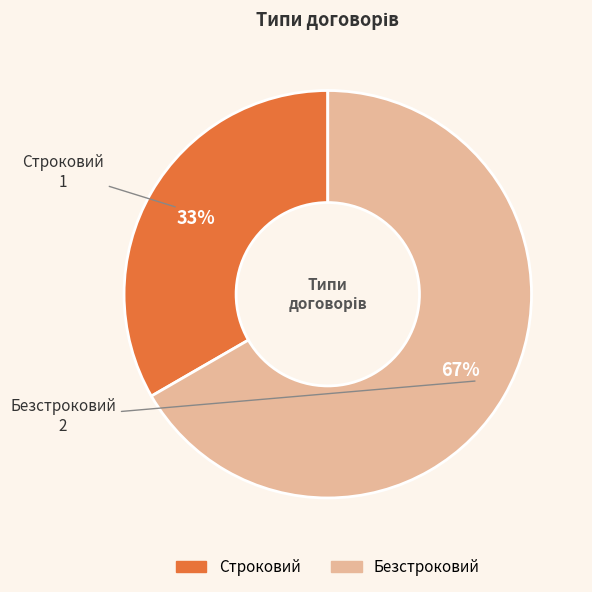

Is Безстроковий the majority of the pie?

Yes